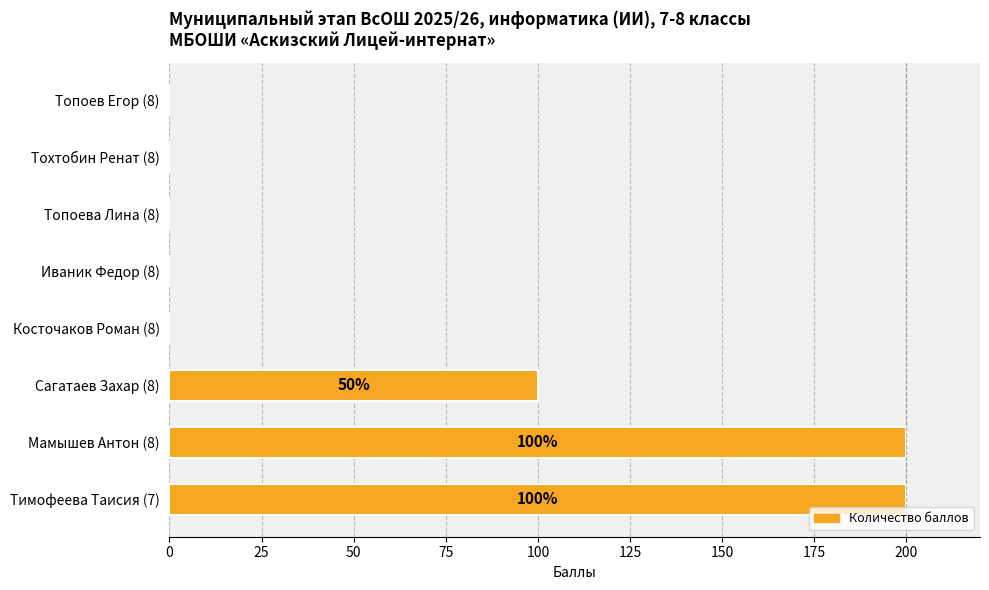

True or false: the data shows 0 at Косточаков Роман (8).

True